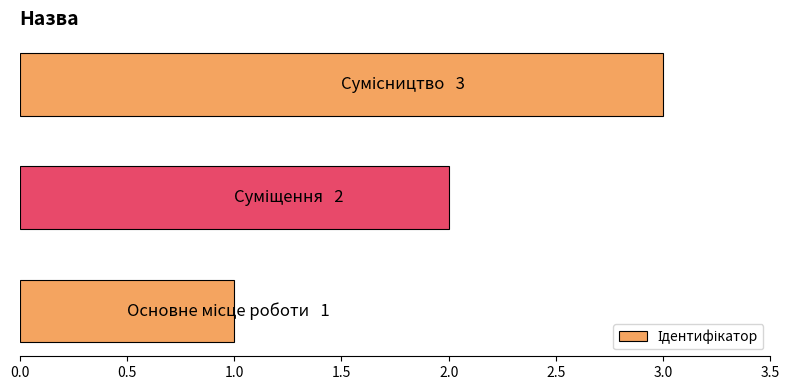

What is the maximum value shown in the chart?

3